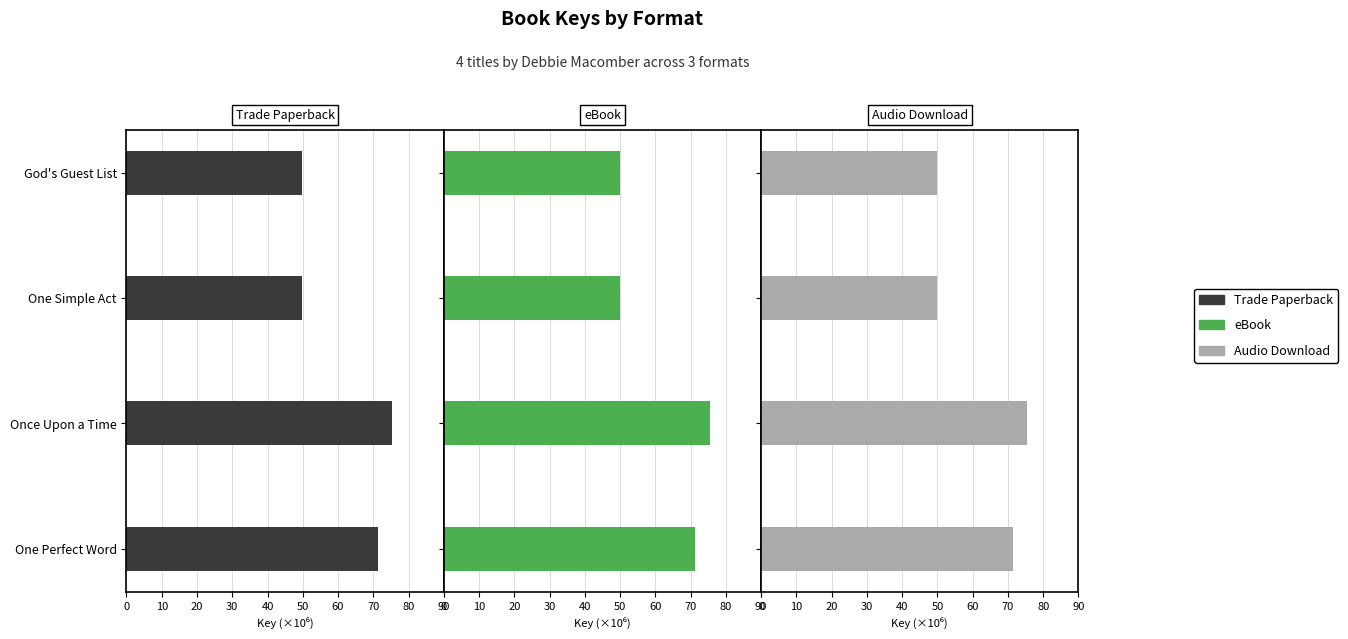

The value of Audio Download at One Perfect Word is 71.3. True or false?

True